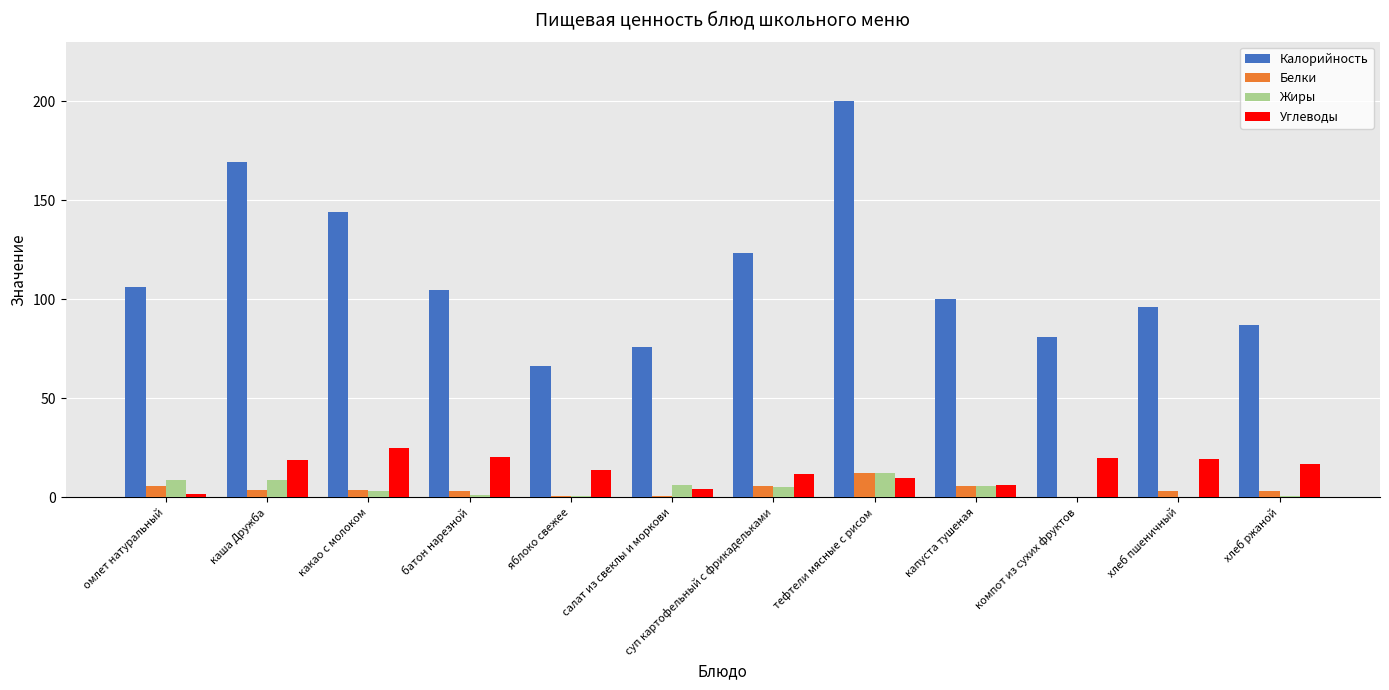

The value of Жиры at компот из сухих фруктов is 8.0. True or false?

False